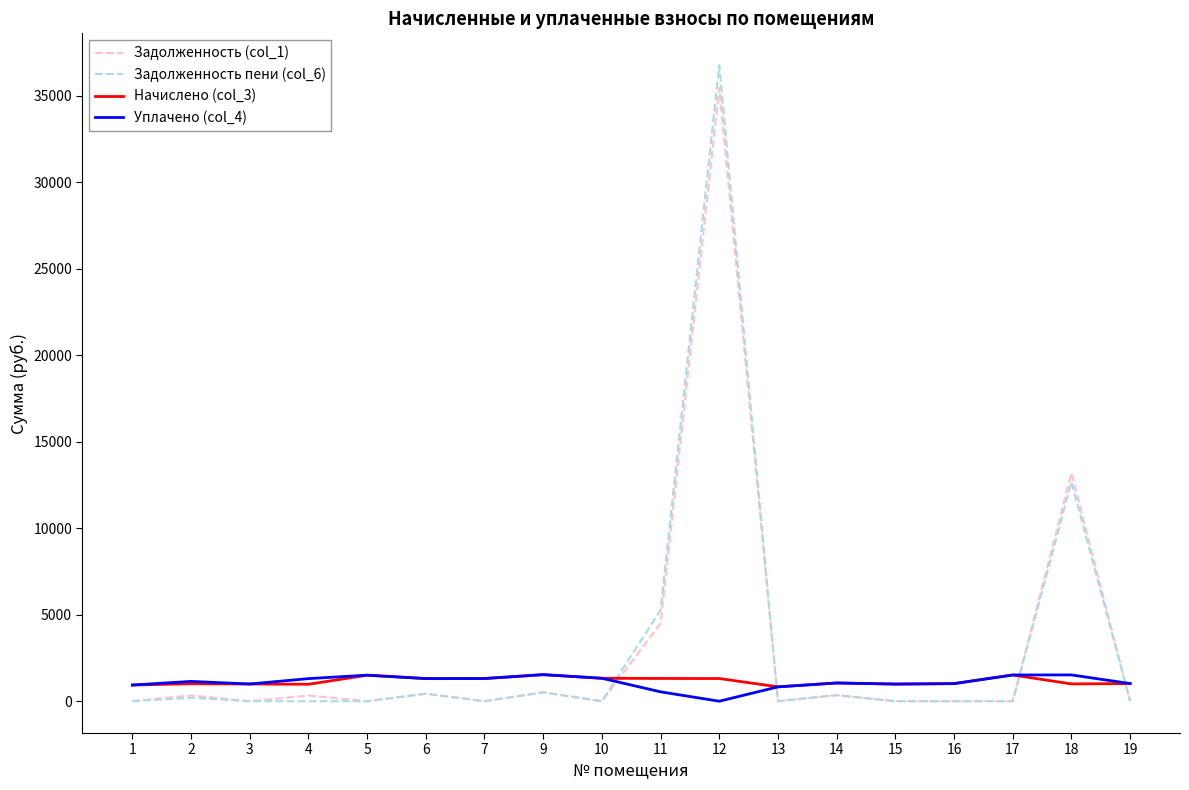

Which series has the largest range (max minus min)?

Задолженность пени (col_6)